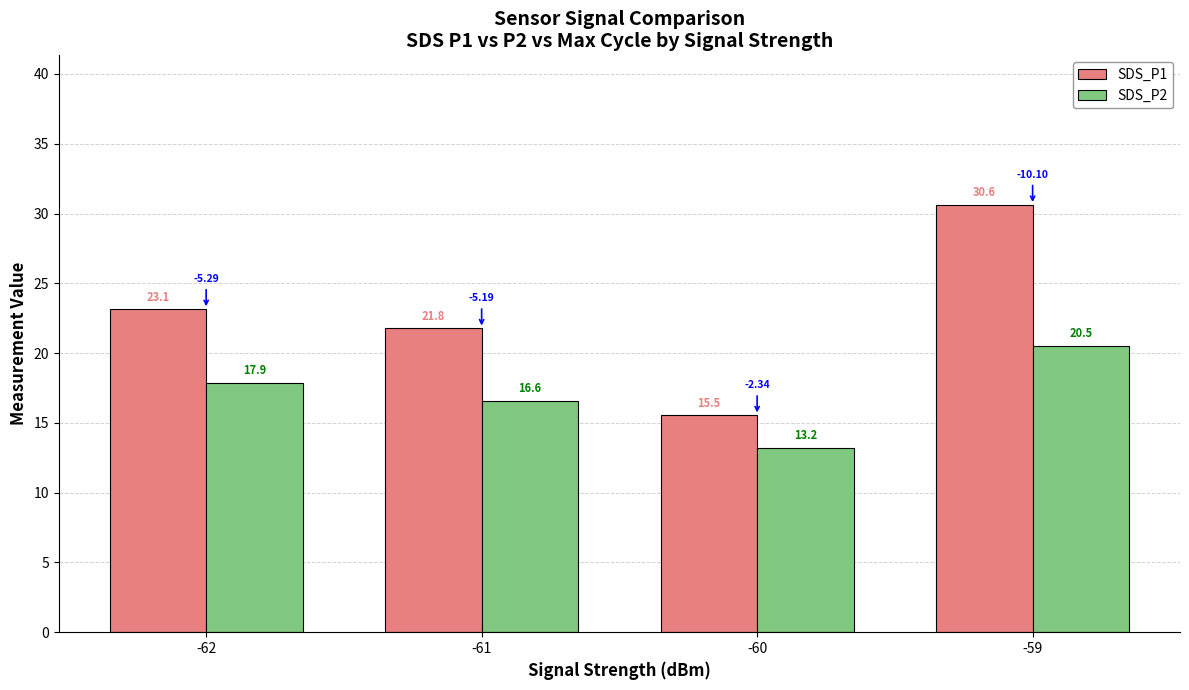

At which label is SDS_P1 closest to 23?

-62